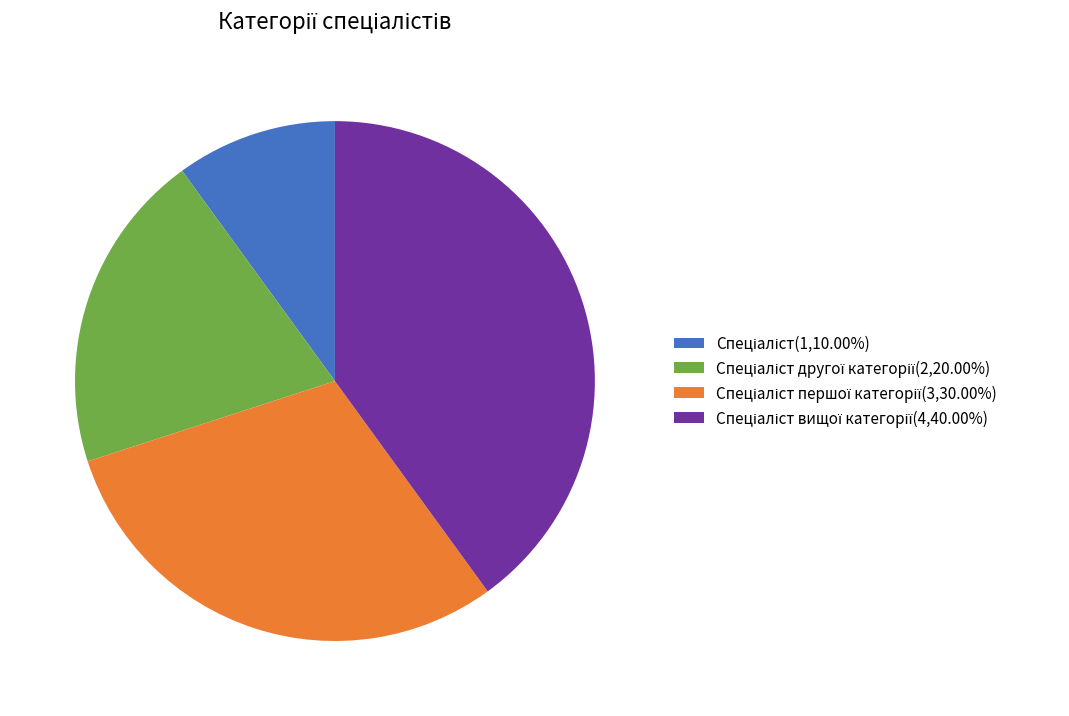

Does any single category account for the majority?

No